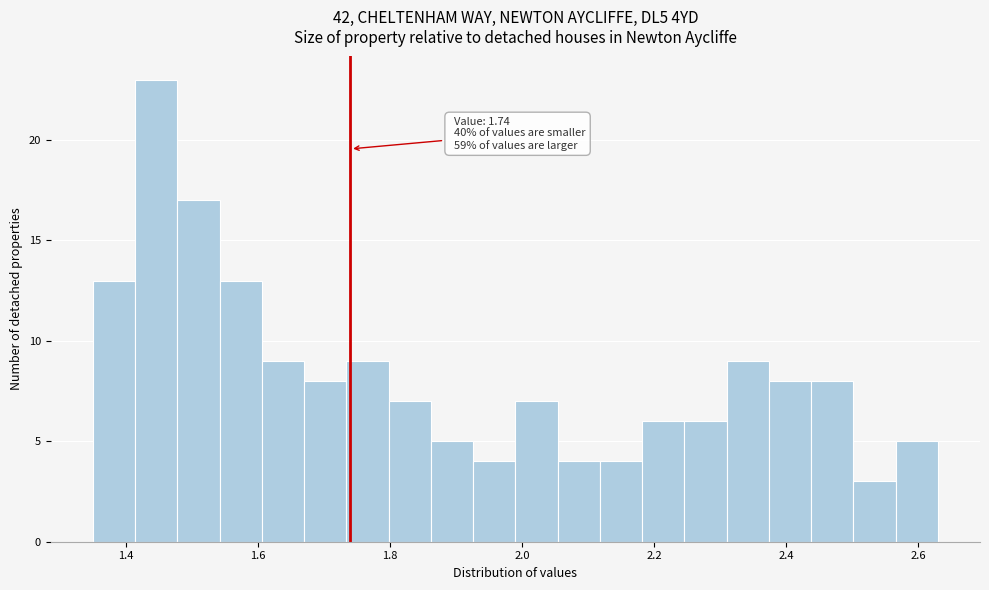

Around what value on the x-axis is the tallest bar? Give the approximate position of its centre, as read against the axis.

1.44